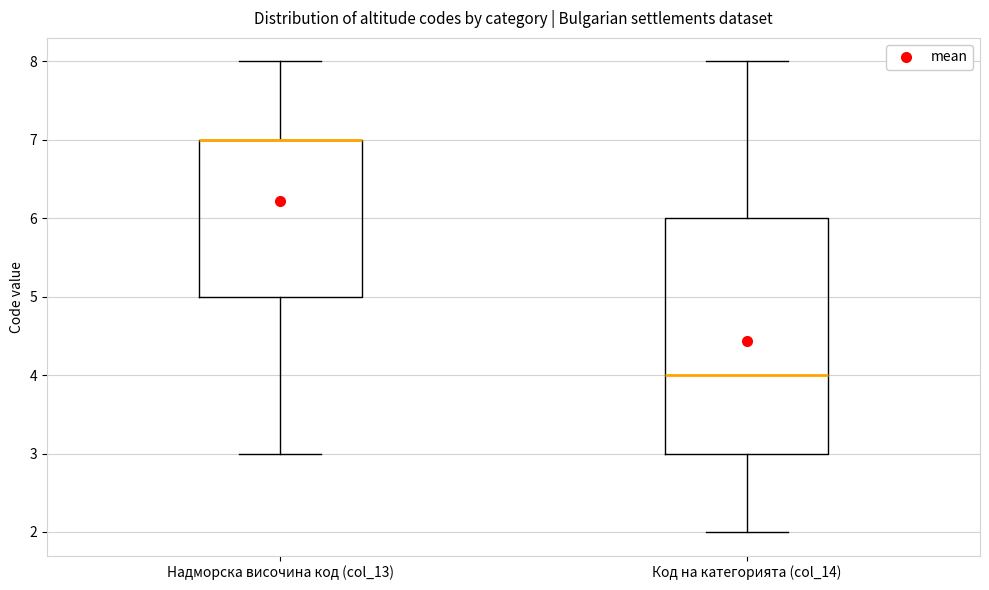

Where is the upper edge of the box for Код на категорията (col_14) on the y-axis? The values are not printed on the chart, so give them approximately, as read against the axis.

6